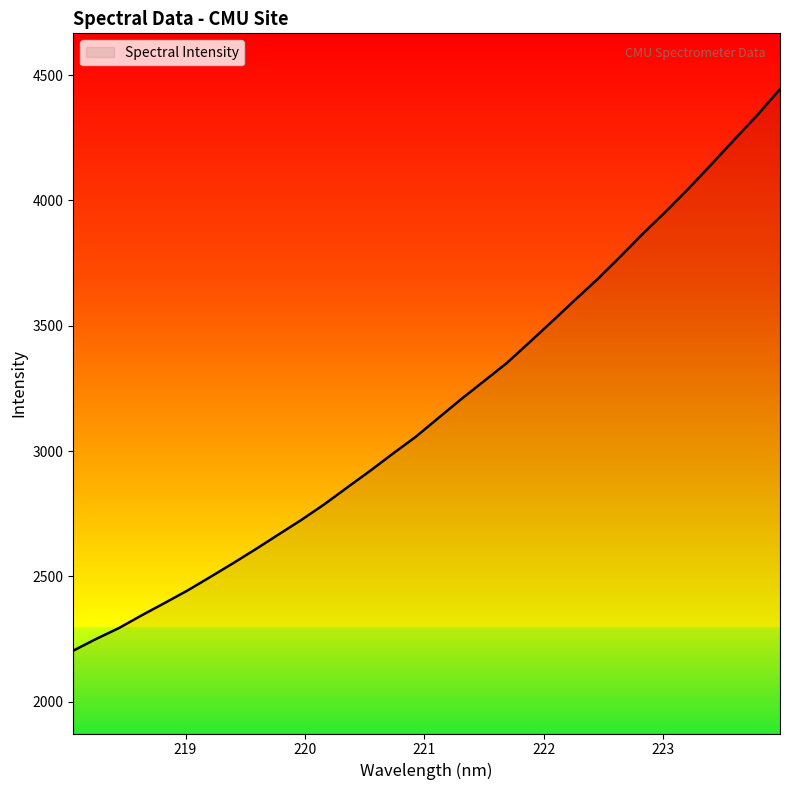

What is the maximum value shown in the chart?

4444.1